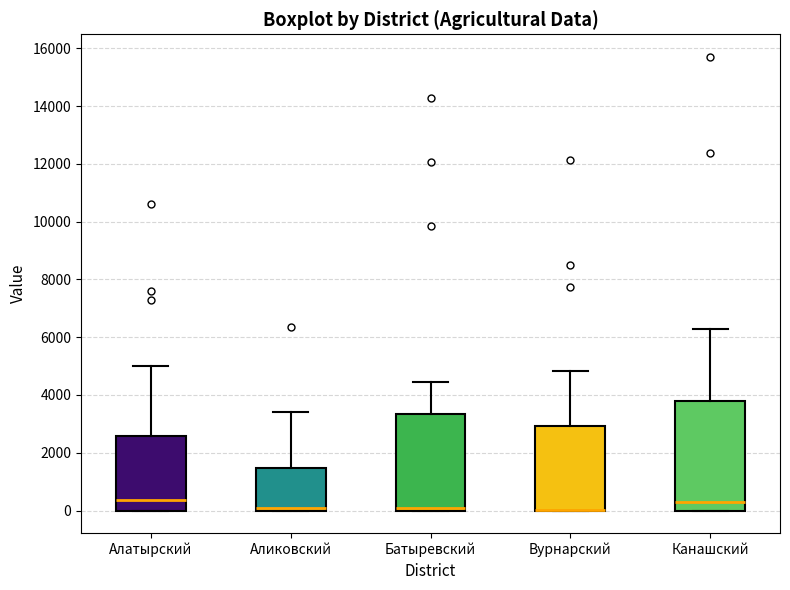

Comparing the boxes themselves (not the whiskers), which one is the tallest?

Канашский